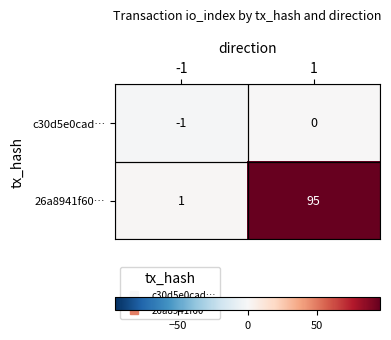

At which category is the sum across all series the highest?

1